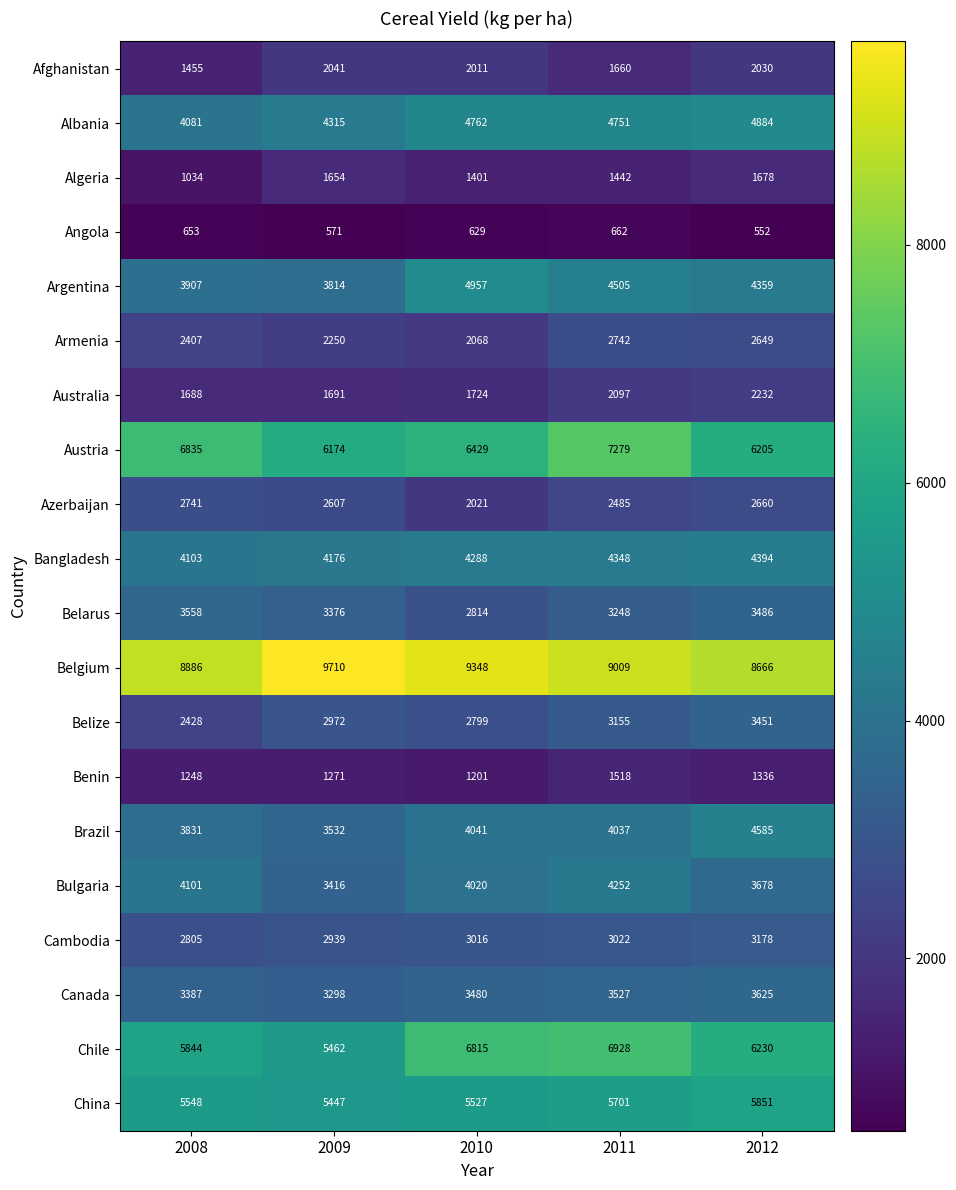

What is the maximum value shown in the chart?

9710